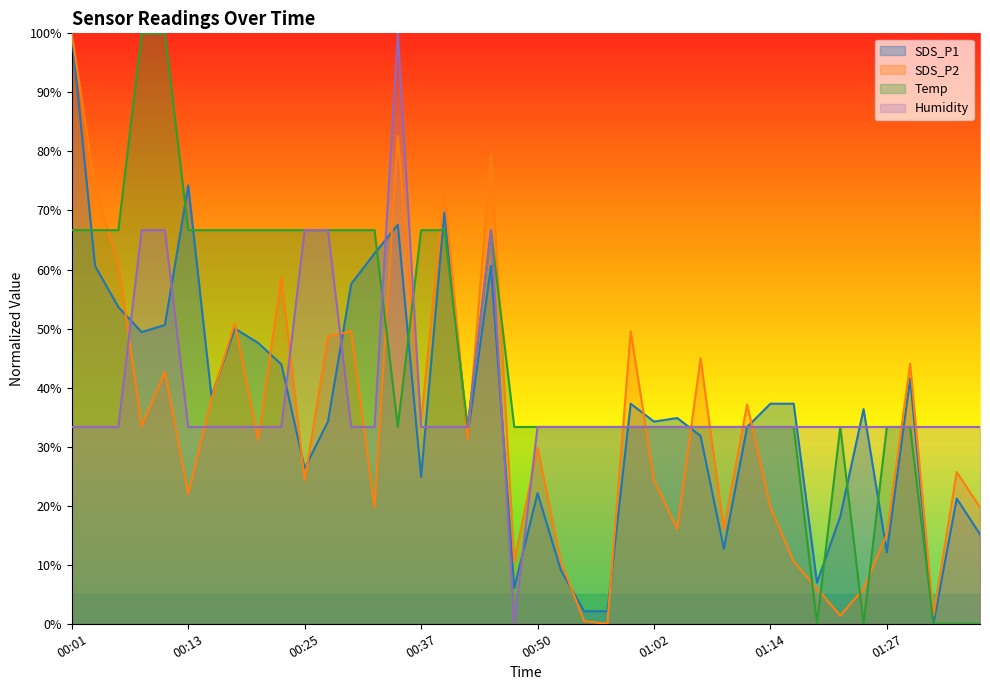

Rank the series by their maximum value, from highest to lowest.

SDS_P1, SDS_P2, Temp, Humidity